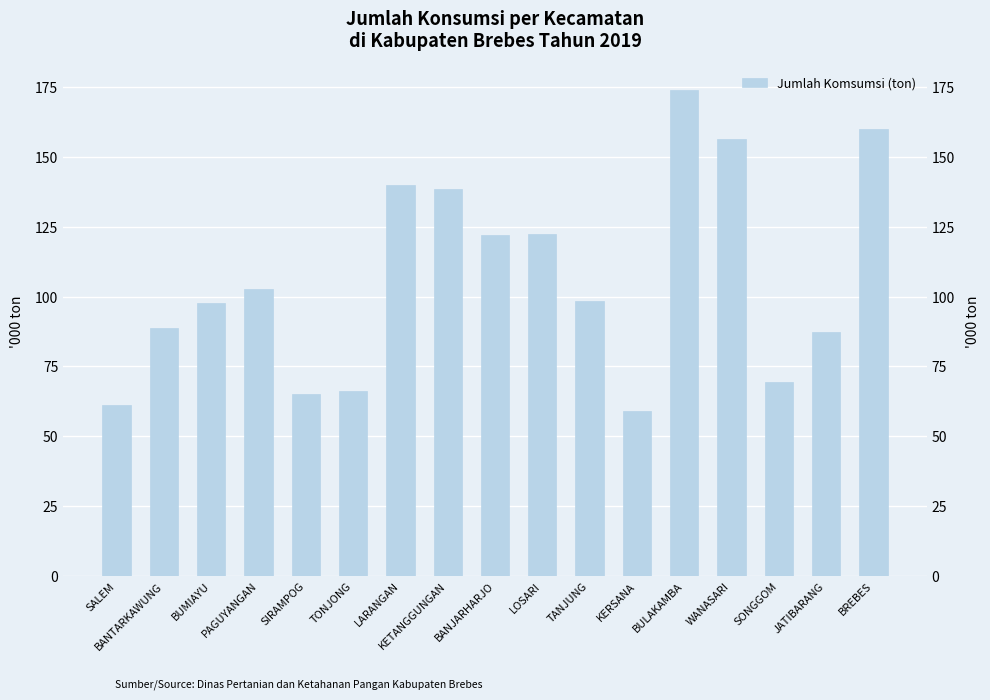

How many bars are there in total?

17